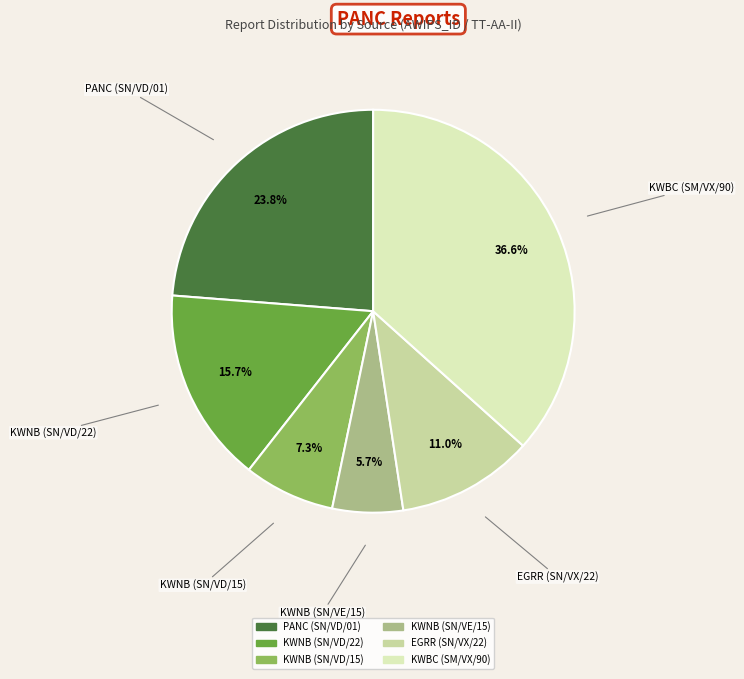

Between EGRR (SN/VX/22) and KWBC (SM/VX/90), which is larger?

KWBC (SM/VX/90)